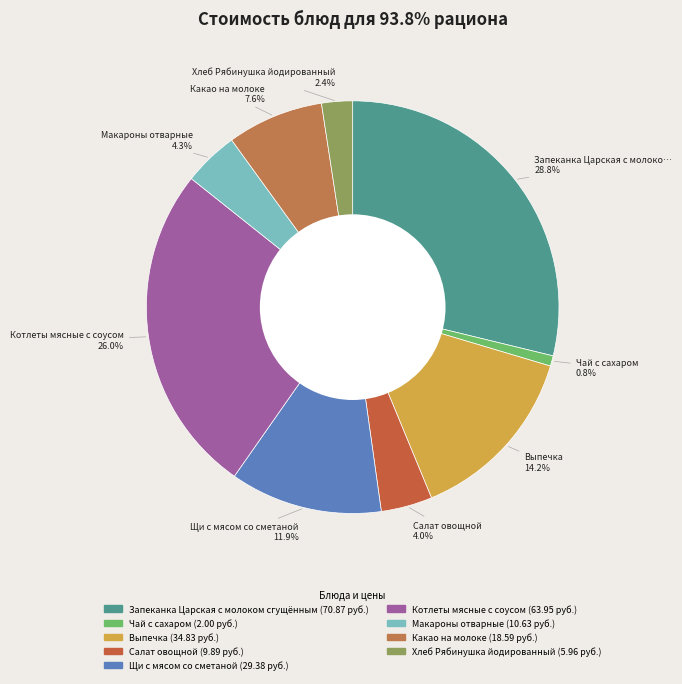

Is Чай с сахаром the majority of the pie?

No